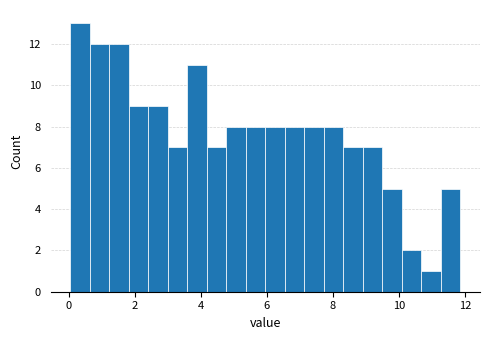

Around what value on the x-axis is the tallest bar? Give the approximate position of its centre, as read against the axis.

0.4